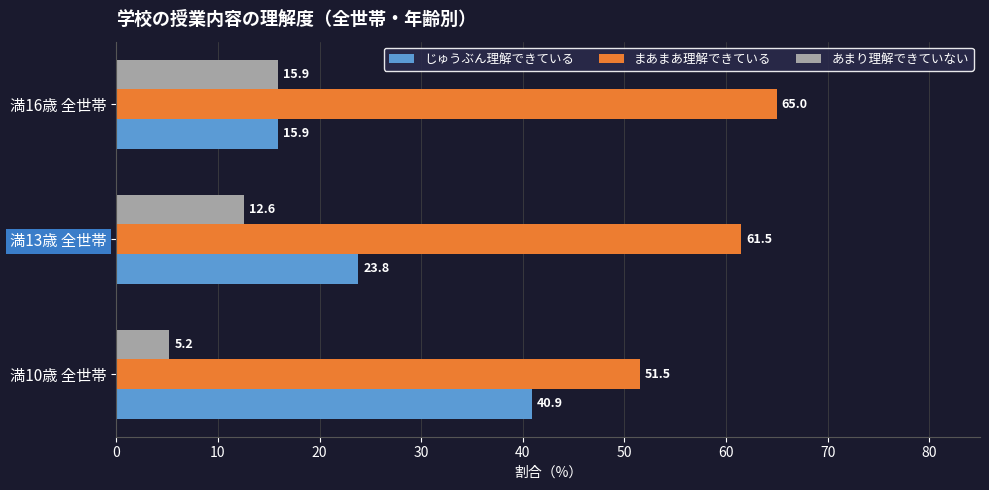

At which category is the sum across all series the highest?

満13歳 全世帯